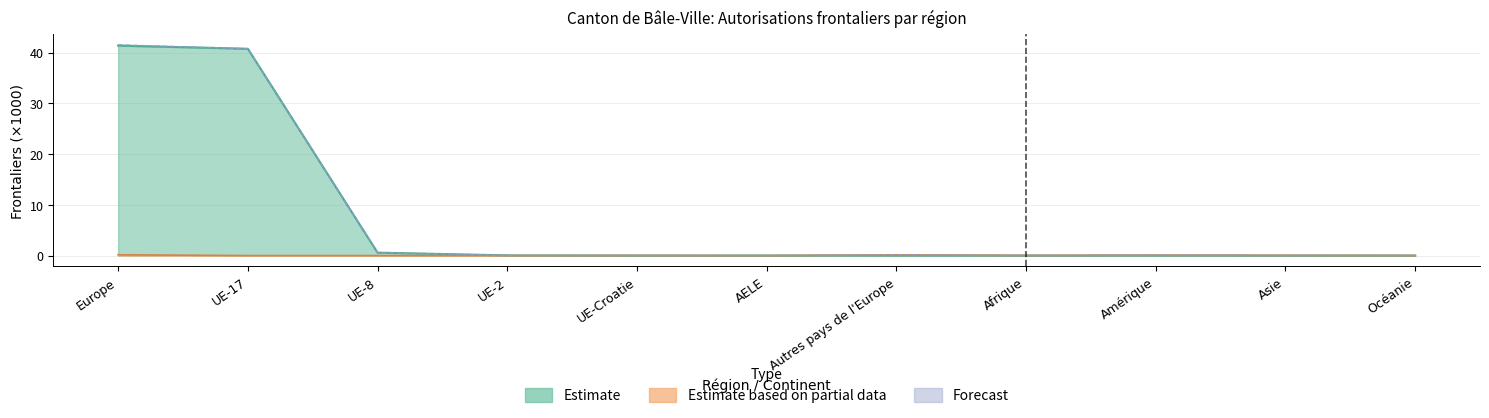

At which label is Total >= 12 mois closest to 20?

UE-8